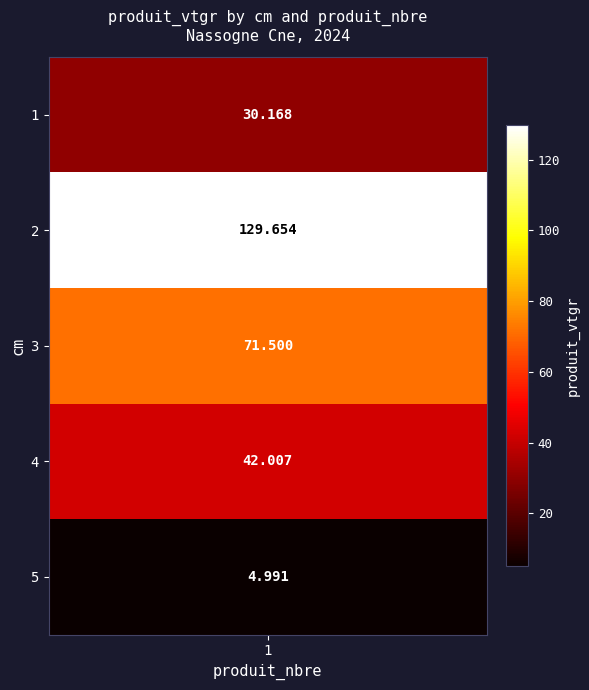

At which category is the sum across all series the highest?

2